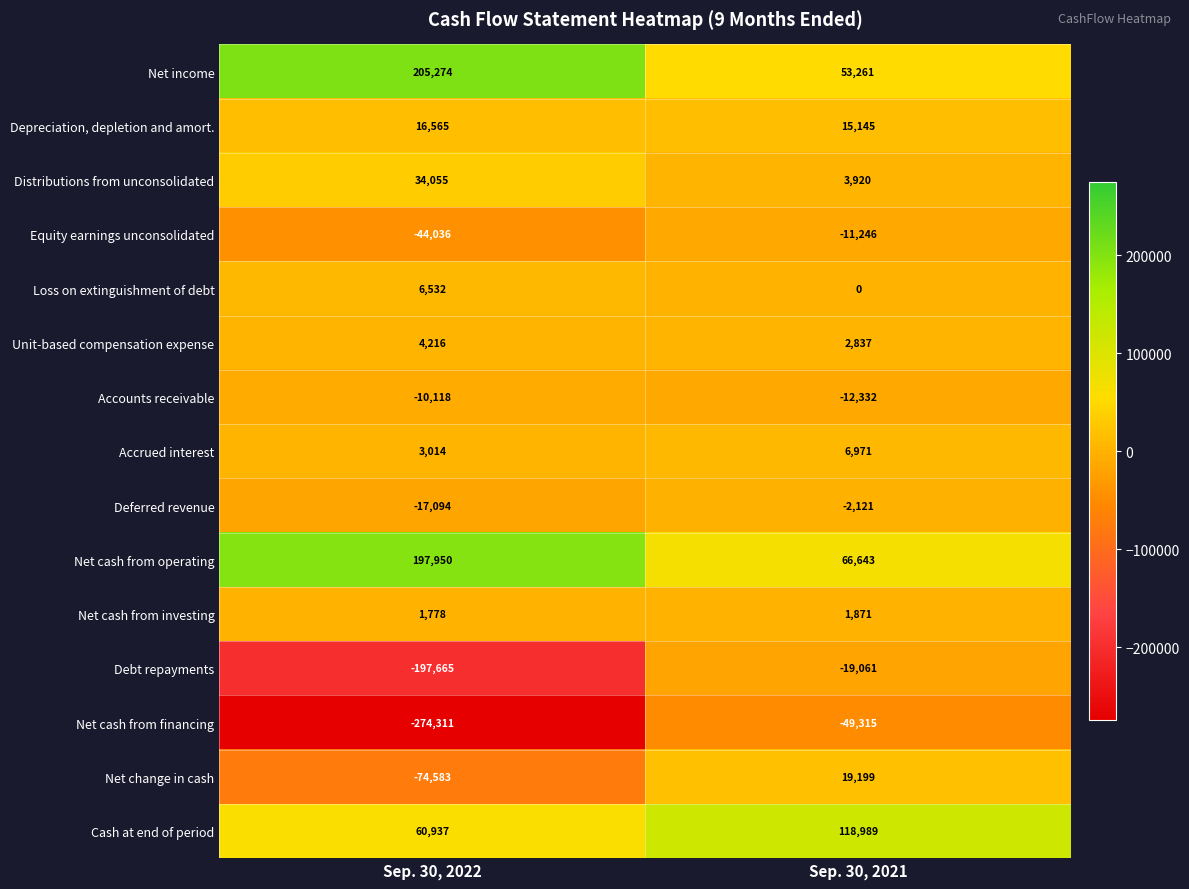

The value of Net change in cash at Sep. 30, 2021 is 19199. True or false?

True